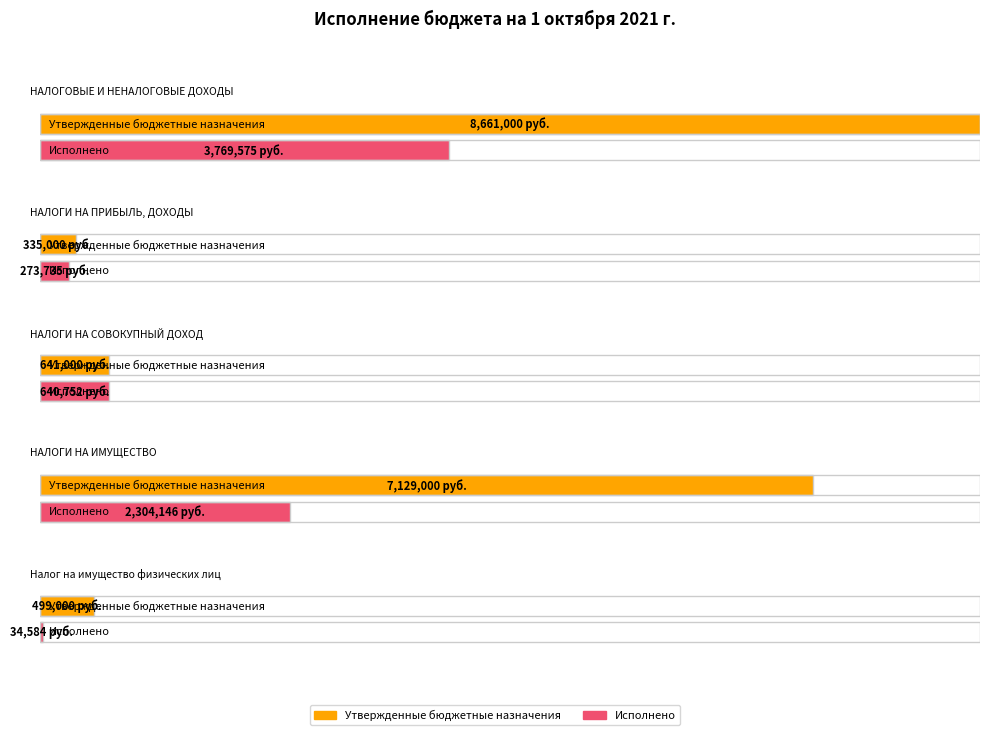

What are all the series names shown in the legend?

Утвержденные бюджетные назначения, Исполнено